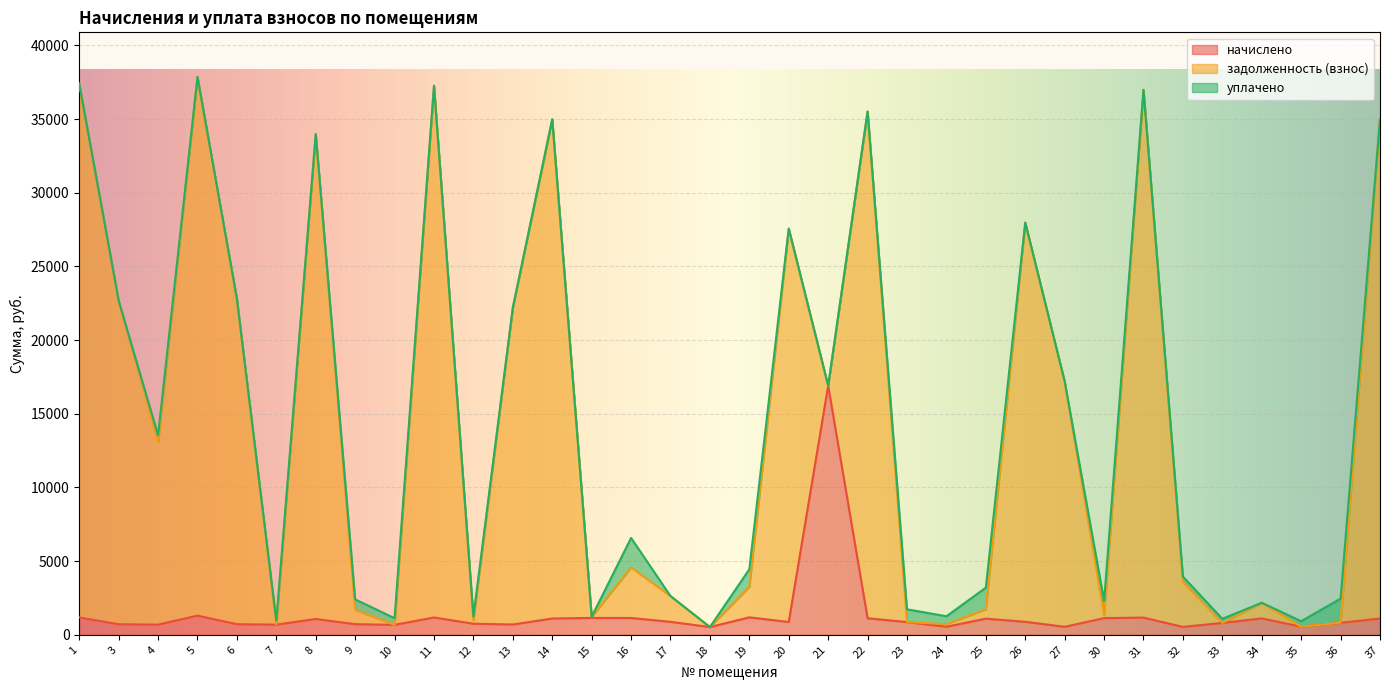

Between 23 and 30, which series saw the biggest shift?

задолженность (взнос)